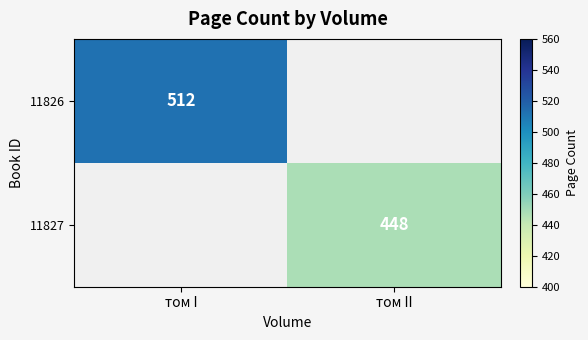

True or false: 11826 has a value of 512 at том I.

True